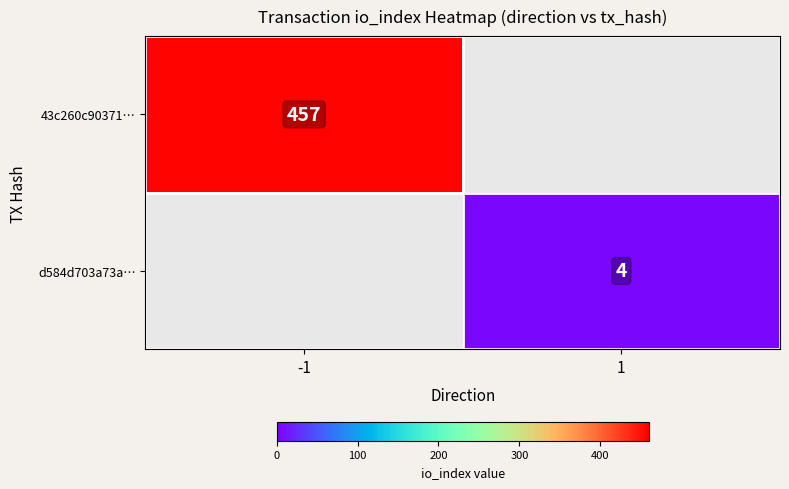

The value of 43c260c90371… at -1 is 753. True or false?

False